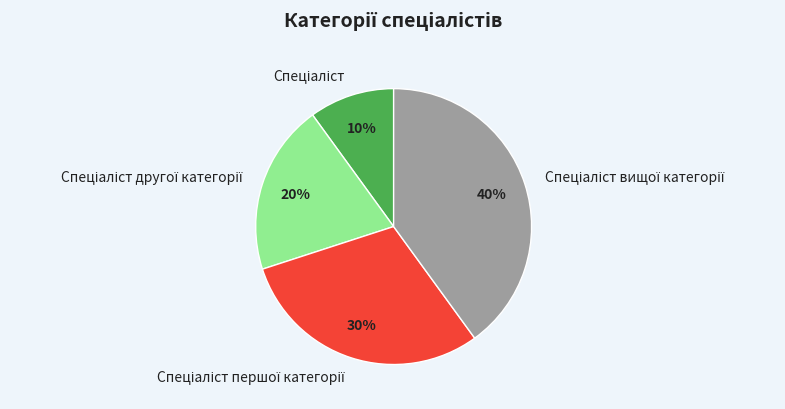

To the nearest percent, what is the difference between the largest and smallest slice percentages?

30%